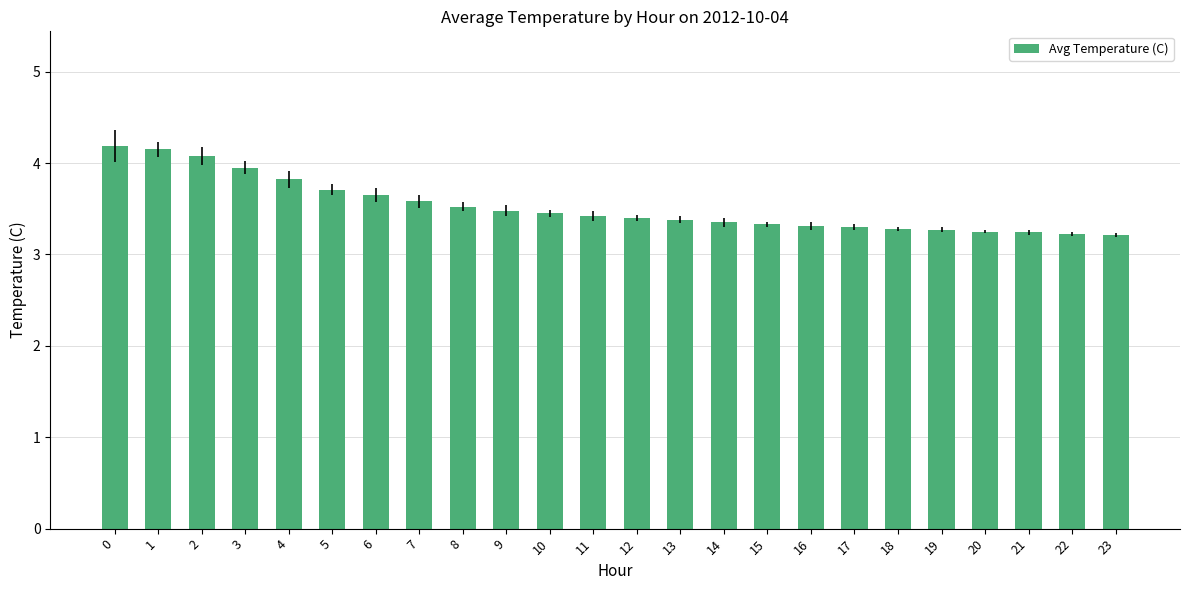

What value does the data have at 17?

3.3